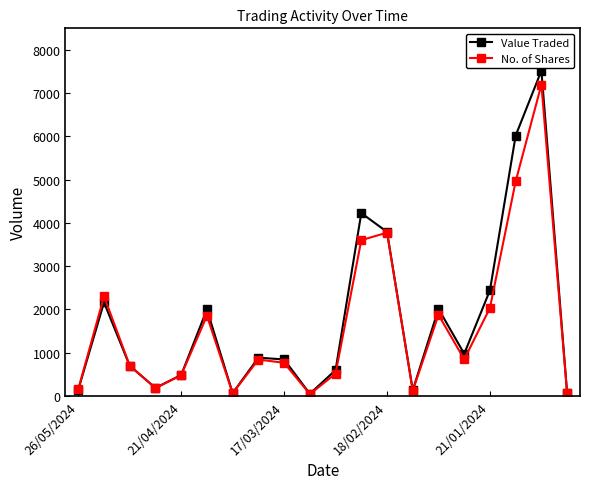

At how many categories does at least one series exceed 3091?

4